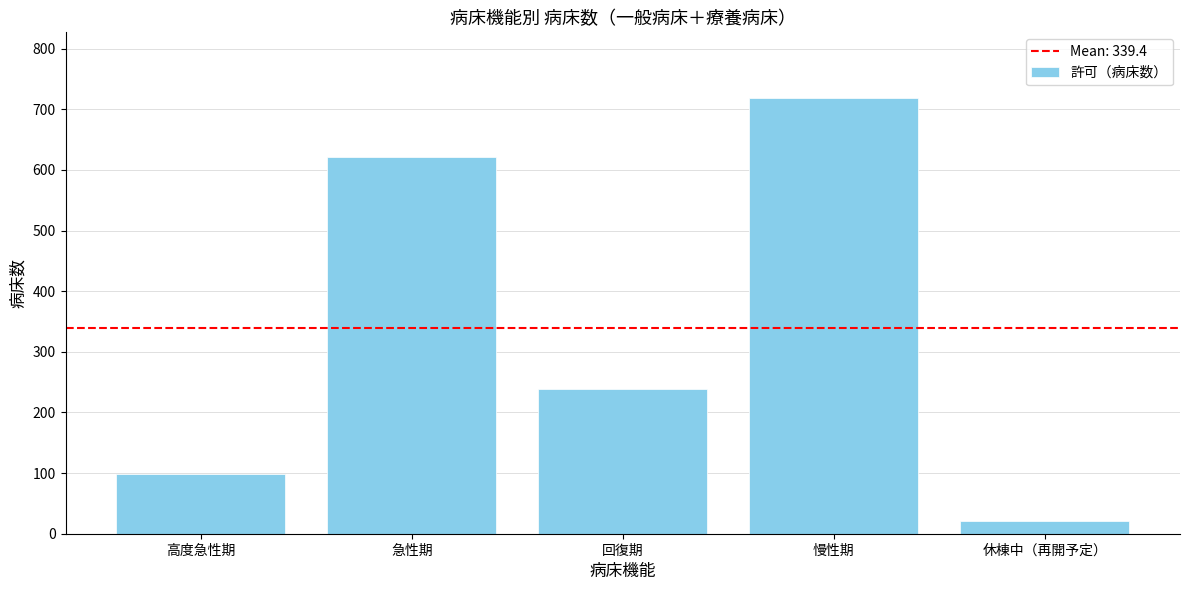

Reading right to left, transcribe all the data shown in this chart.

休棟中（再開予定）=21	慢性期=719	回復期=238	急性期=621	高度急性期=98